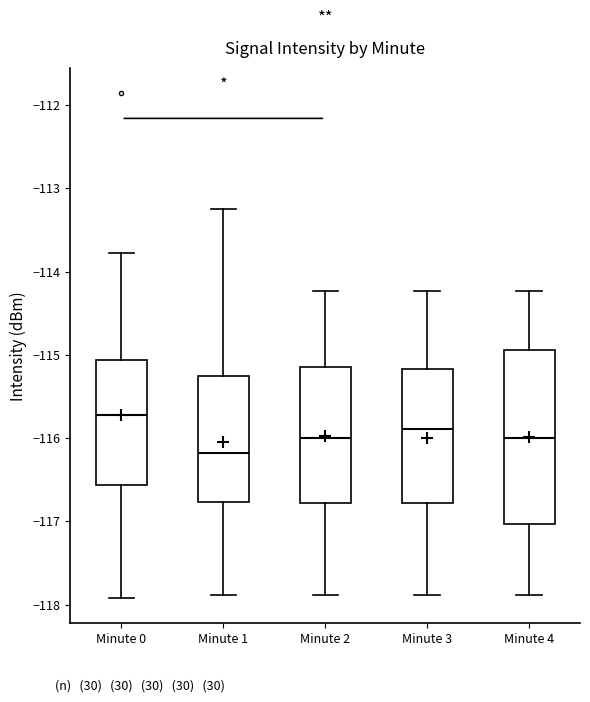

Reading left to right, transcribe this box plot: for each box, give where its median line is, the range the box spans, and where its two whiskers end, as read against the y-axis. The values are not printed on the chart, so give them approximately, as read against the axis.

Minute 0: median -115.7, box -116.6 to -115.1, whiskers -117.9 to -113.8
Minute 1: median -116.2, box -116.8 to -115.3, whiskers -117.9 to -113.3
Minute 2: median -116.0, box -116.8 to -115.1, whiskers -117.9 to -114.2
Minute 3: median -115.9, box -116.8 to -115.2, whiskers -117.9 to -114.2
Minute 4: median -116.0, box -117.0 to -114.9, whiskers -117.9 to -114.2